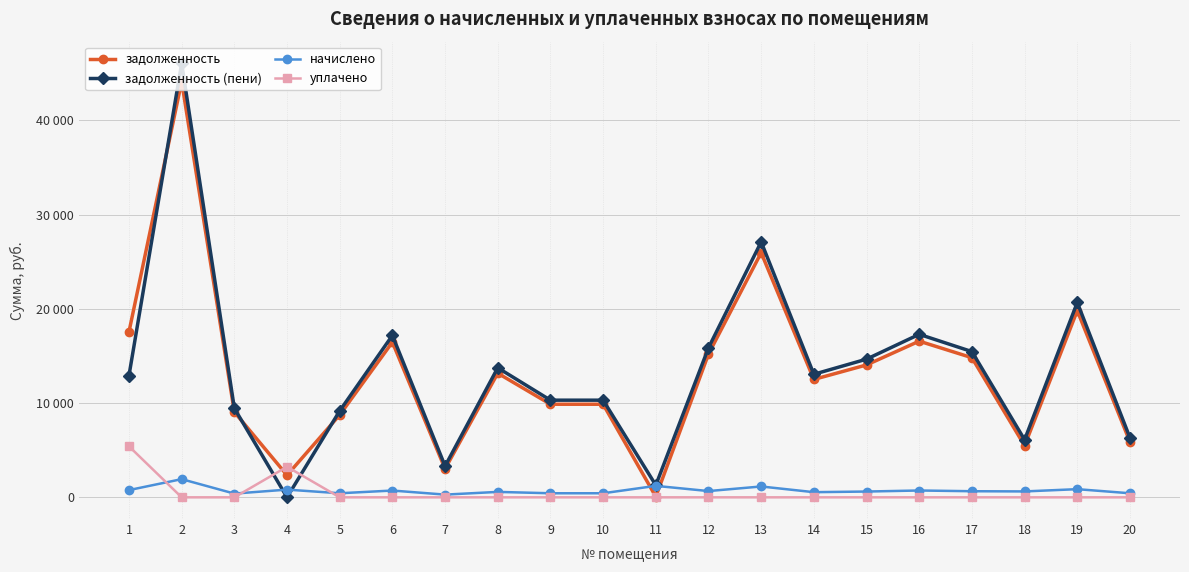

What is the spread (max minus min) of values at 1?

16796.2